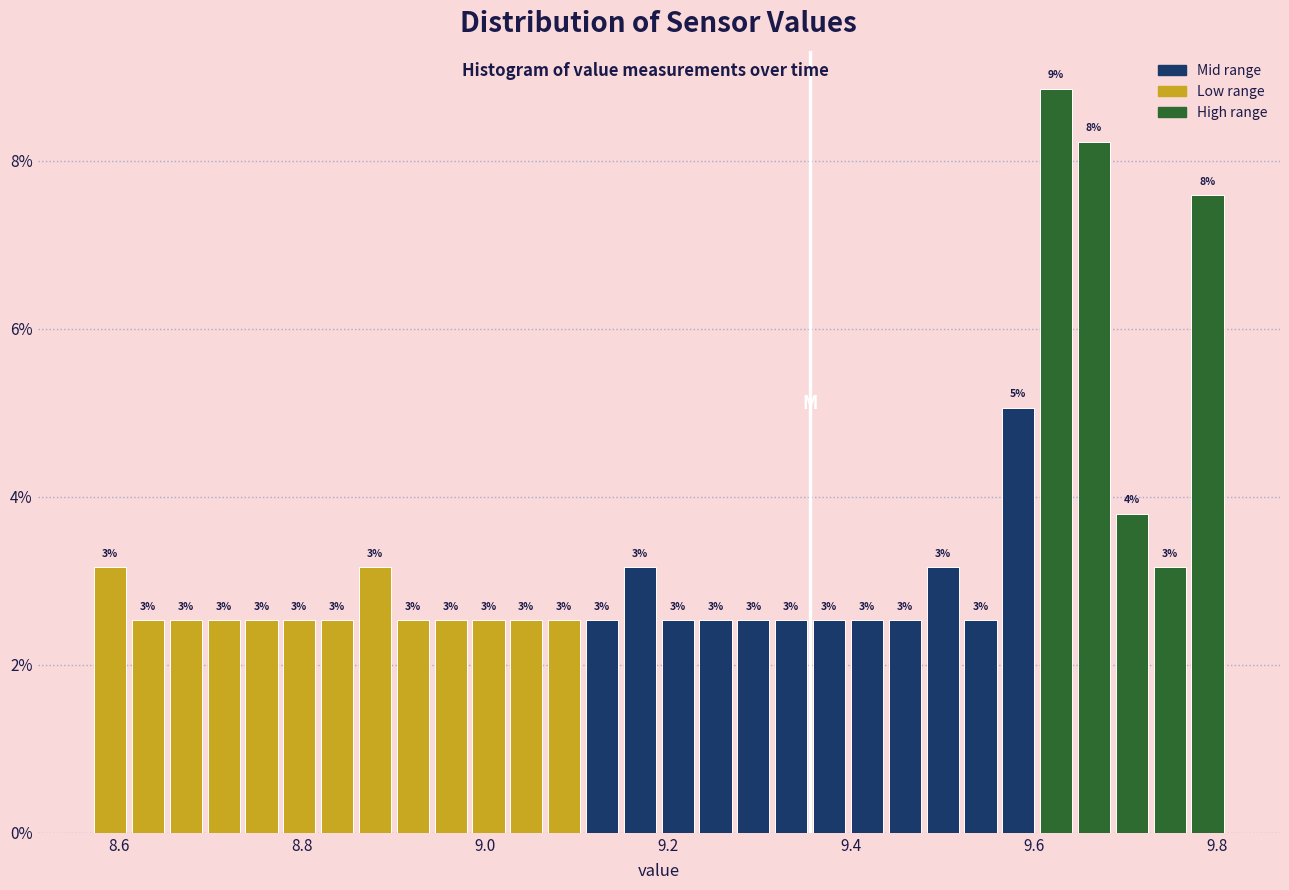

Around what value on the x-axis is the tallest bar? Give the approximate position of its centre, as read against the axis.

9.62